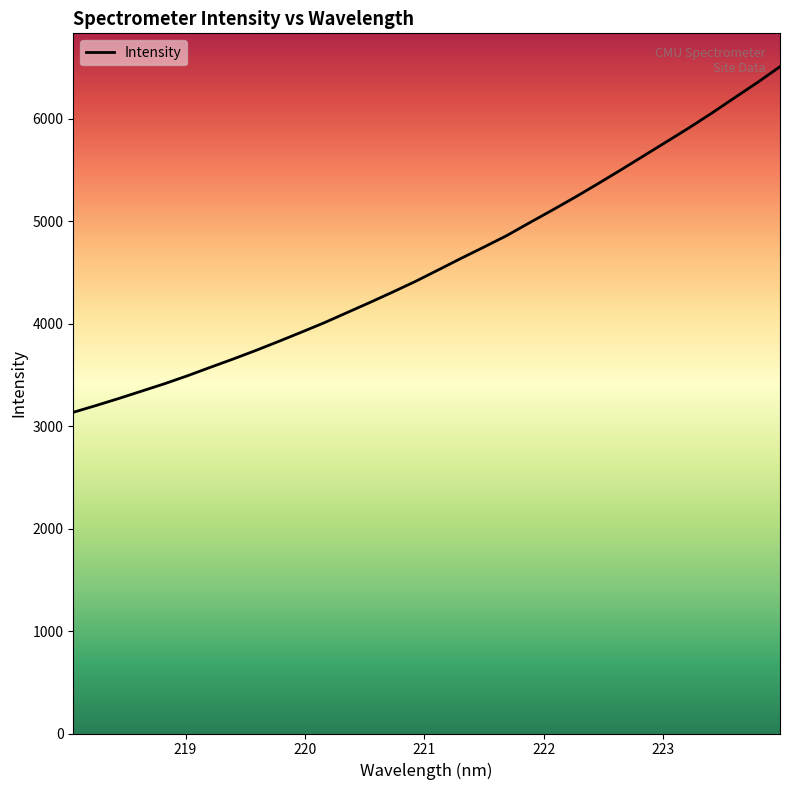

What is the greatest value displayed?

6505.7